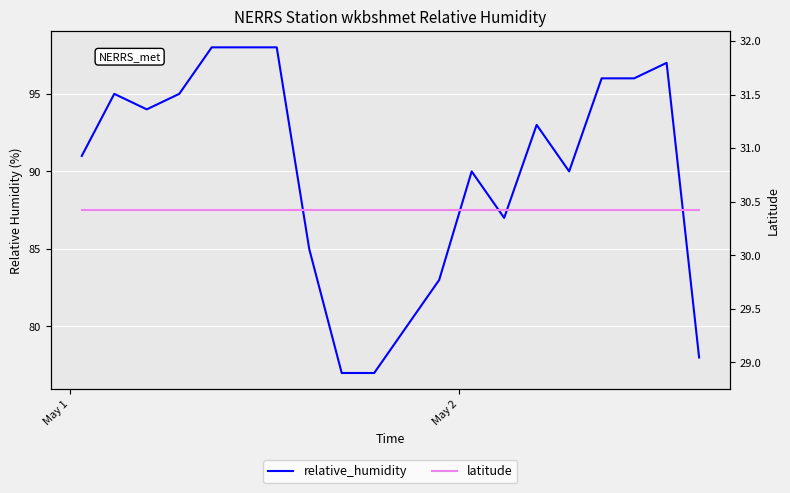

What are all the series names shown in the legend?

relative_humidity, latitude